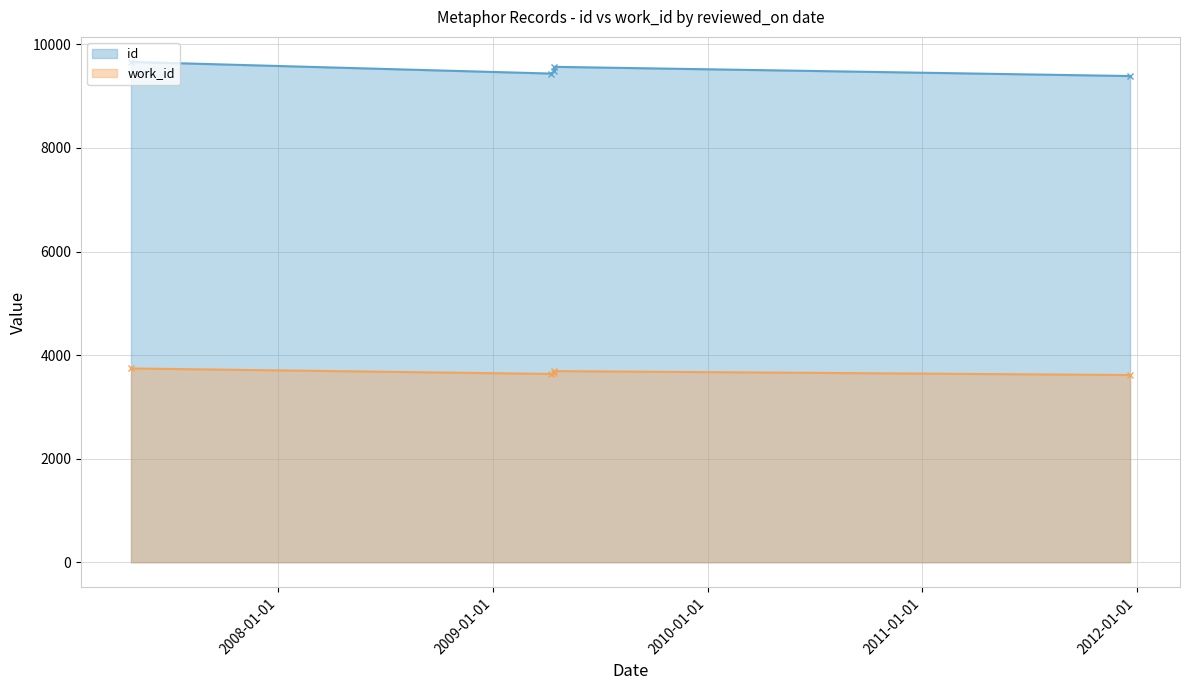

Does the chart display data point markers on the line(s)?

Yes